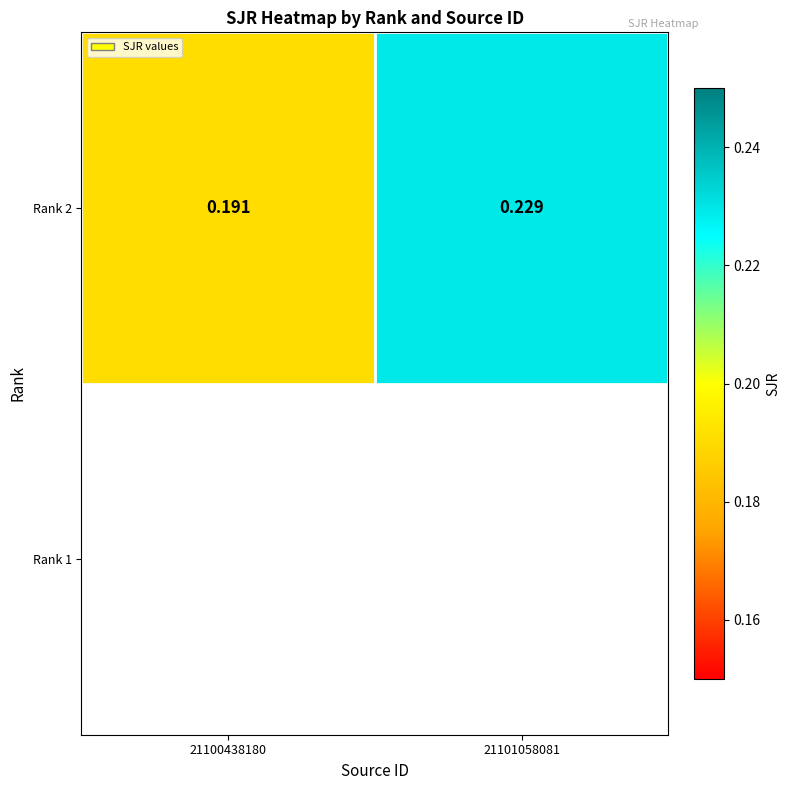

Which category has the lowest value across all series?

21100438180